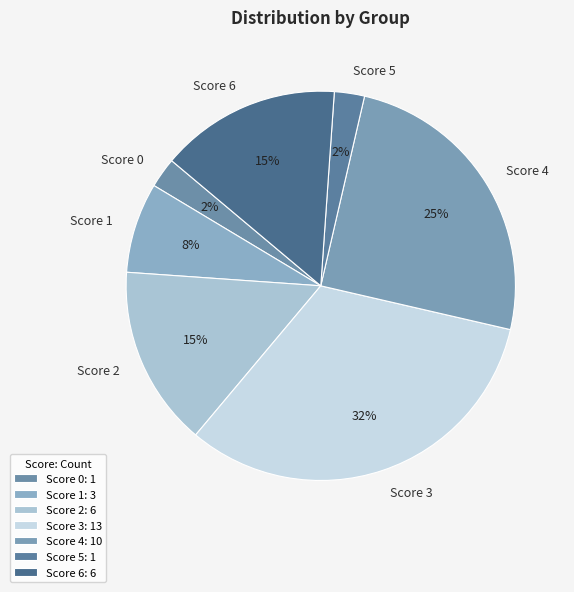

The Score 6 slice represents 26% of the pie. True or false?

False